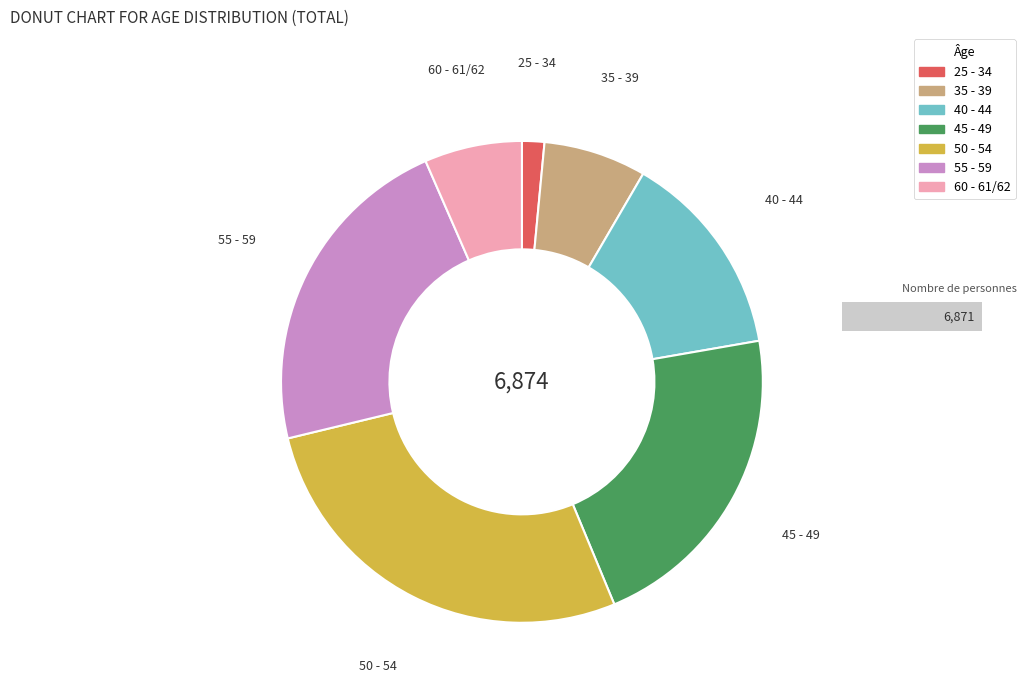

To the nearest percent, what is the combined percentage of 35 - 39 and 40 - 44?

21%